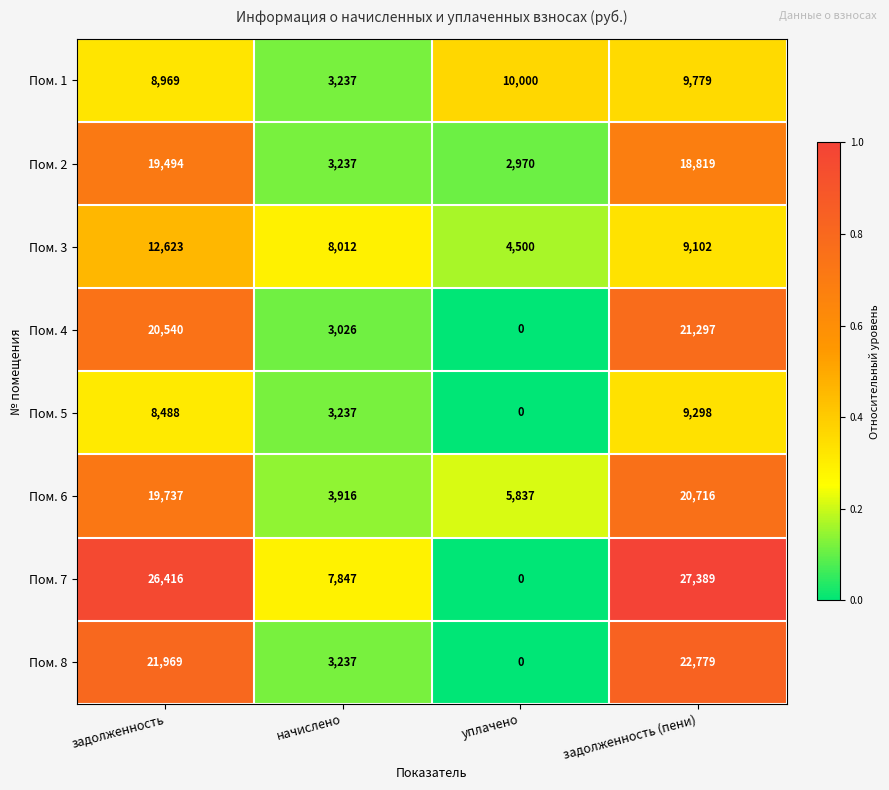

Rank the series at задолженность from lowest to highest value.

Пом. 5, Пом. 1, Пом. 3, Пом. 2, Пом. 6, Пом. 4, Пом. 8, Пом. 7